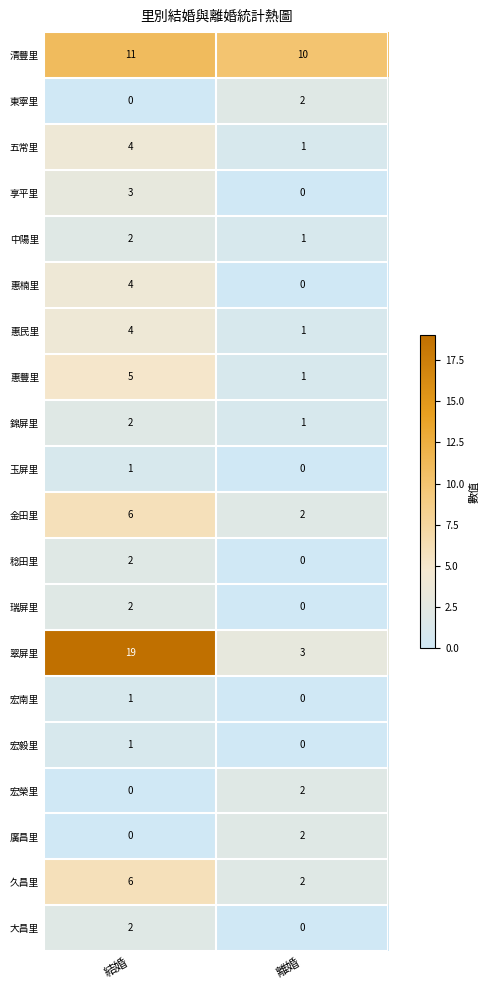

Which label corresponds to the largest value in the chart?

結婚